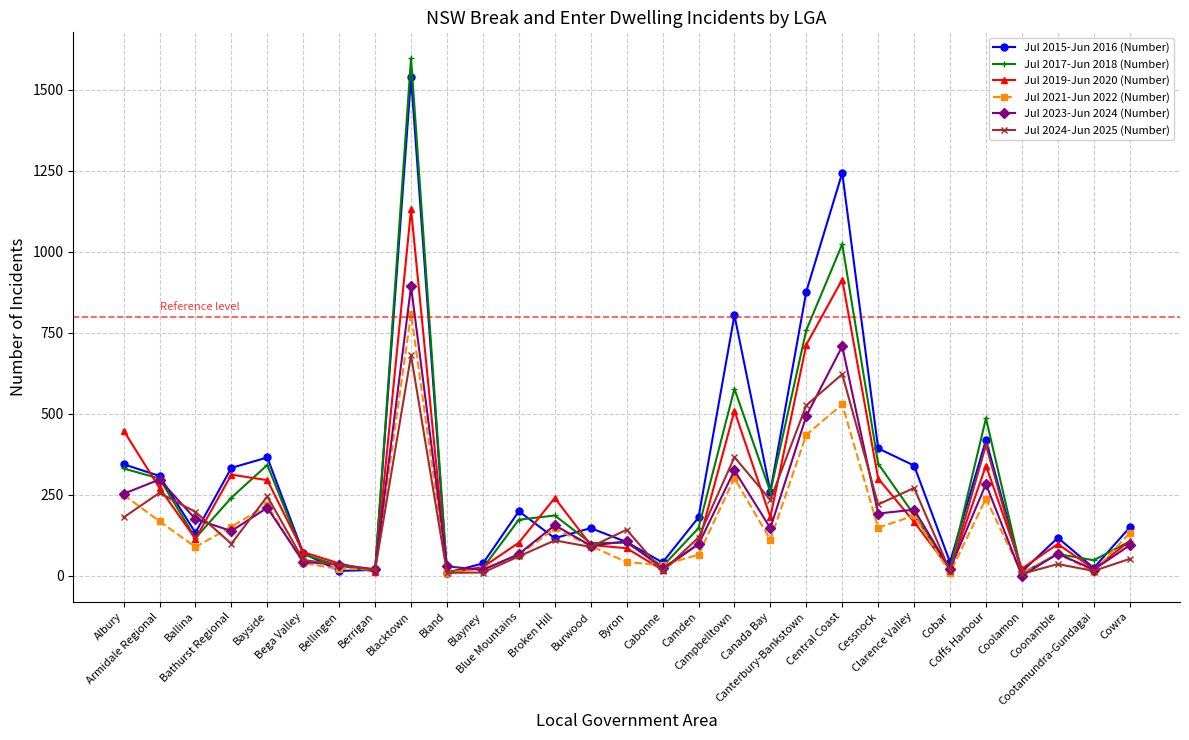

What are all the series names shown in the legend?

Jul 2015-Jun 2016 (Number), Jul 2017-Jun 2018 (Number), Jul 2019-Jun 2020 (Number), Jul 2021-Jun 2022 (Number), Jul 2023-Jun 2024 (Number), Jul 2024-Jun 2025 (Number)